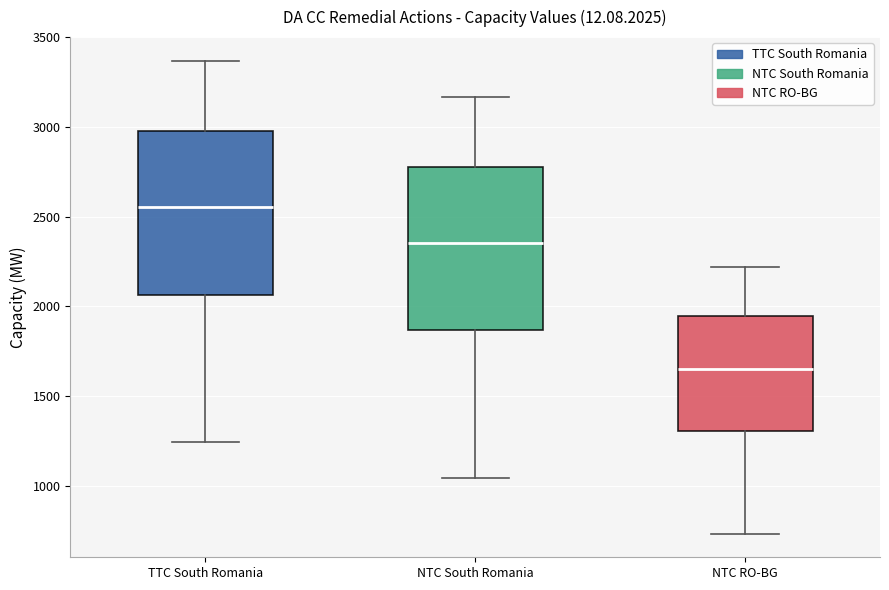

Reading left to right, read every box against the y-axis: the position of its median line, the range the box covers, and the ends of its whiskers. The values are not printed on the chart, so give them approximately, as read against the axis.

TTC South Romania: median 2550, box 2050 to 3000, whiskers 1250 to 3350
NTC South Romania: median 2350, box 1850 to 2800, whiskers 1050 to 3150
NTC RO-BG: median 1650, box 1300 to 1950, whiskers 750 to 2200